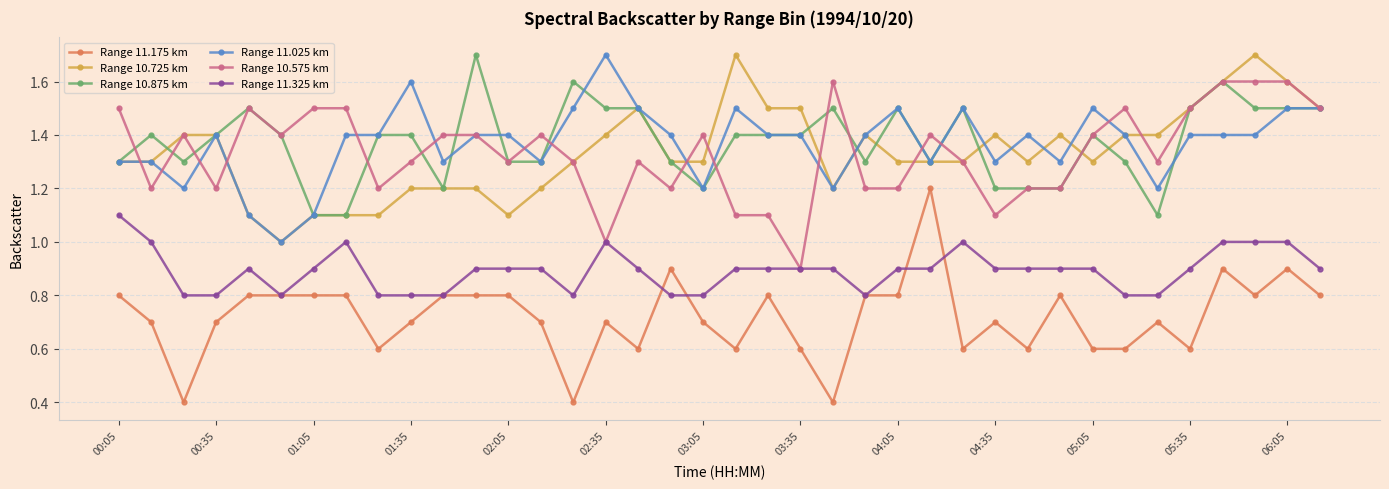

True or false: Range 11.175 km has more than 2 interior local peaks.

True